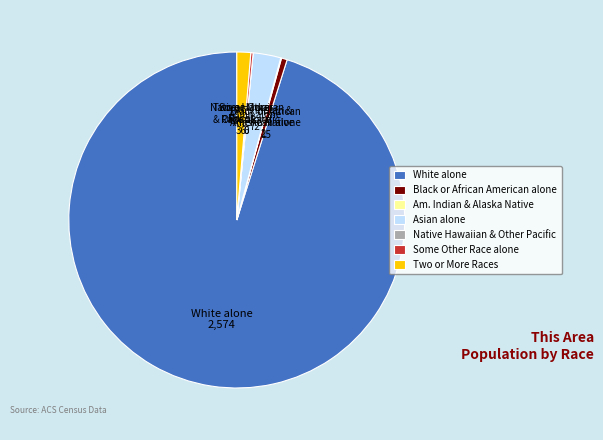

What is the largest slice in the pie chart?

White alone